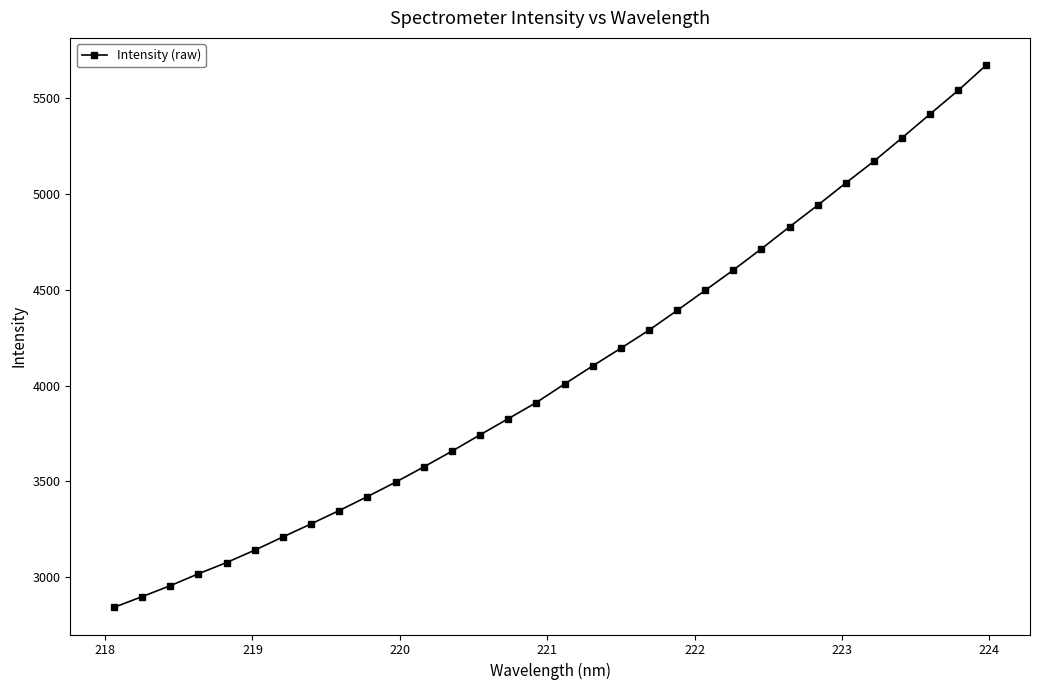

Reading left to right, list all the values displayed in this chart.

2843.5	2899.5	2956.5	3018.7	3077.5	3142.0	3210.9	3279.0	3348.6	3421.3	3496.4	3575.8	3657.7	3743.4	3827.3	3911.8	4008.0	4102.3	4194.5	4288.6	4391.6	4496.7	4602.5	4713.3	4827.9	4940.4	5056.3	5169.9	5291.7	5416.2	5539.5	5671.5